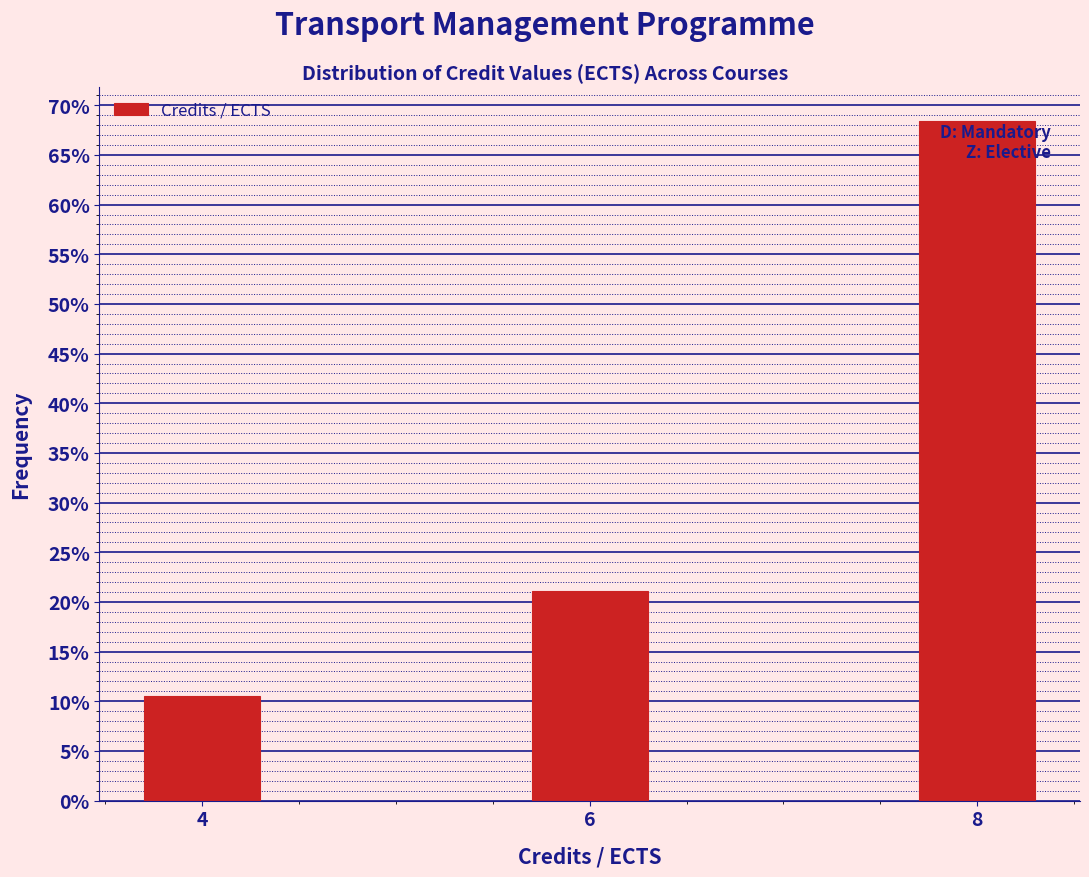

Reading left to right, transcribe all the data shown in this chart.

10.5	21.1	68.4